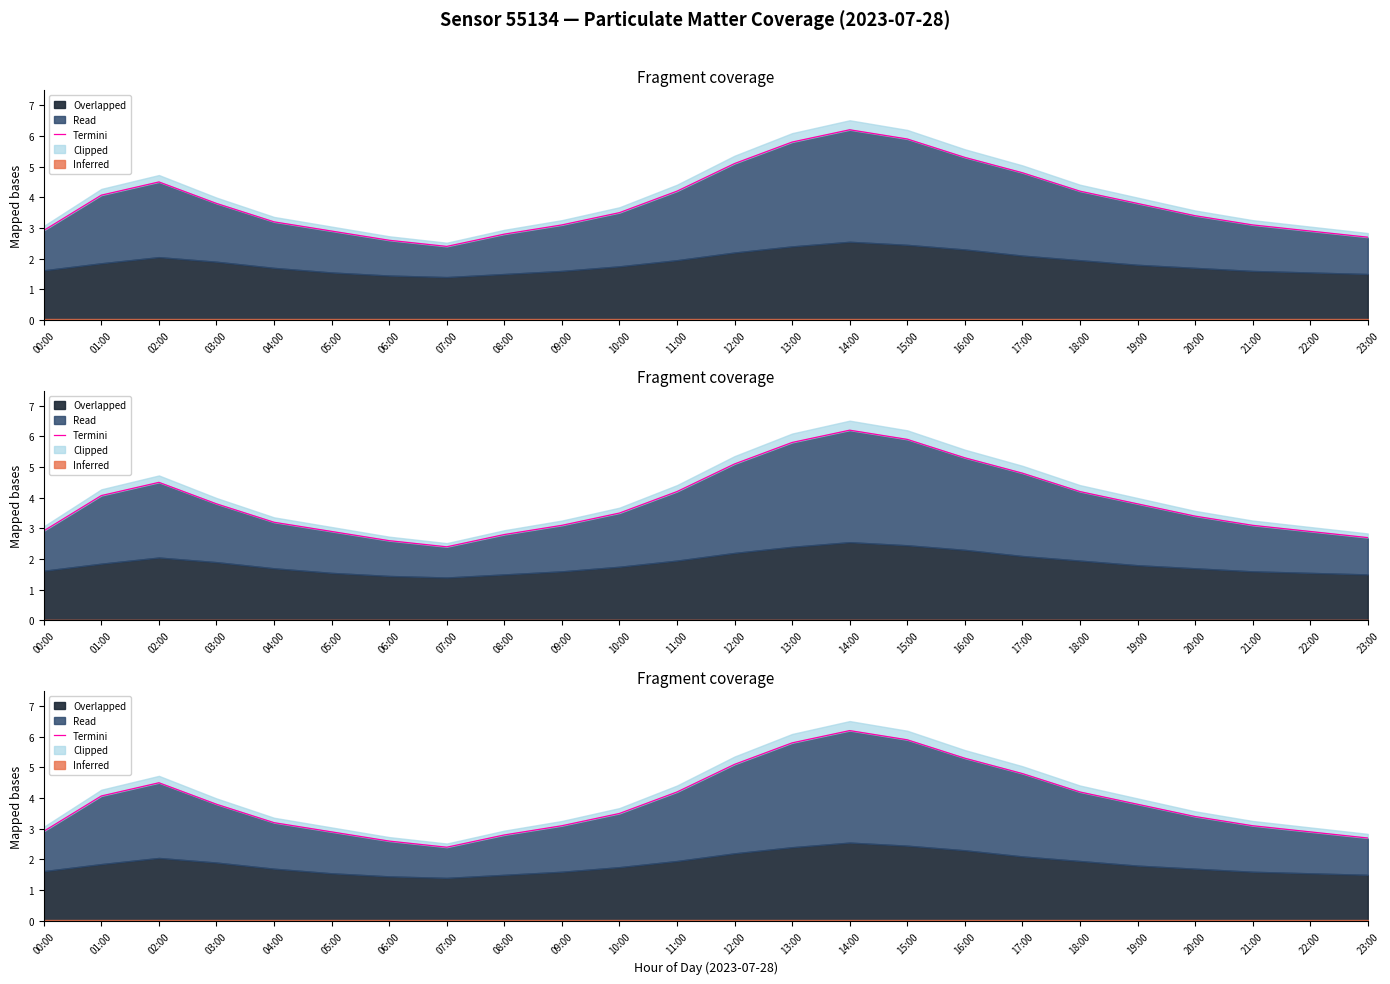

Reading right to left, transcribe all the data shown in this chart.

23:00=2.7	22:00=2.9	21:00=3.1	20:00=3.4	19:00=3.8	18:00=4.2	17:00=4.8	16:00=5.3	15:00=5.9	14:00=6.2	13:00=5.8	12:00=5.1	11:00=4.2	10:00=3.5	09:00=3.1	08:00=2.8	07:00=2.4	06:00=2.6	05:00=2.9	04:00=3.2	03:00=3.8	02:00=4.5	01:00=4.1	00:00=2.9